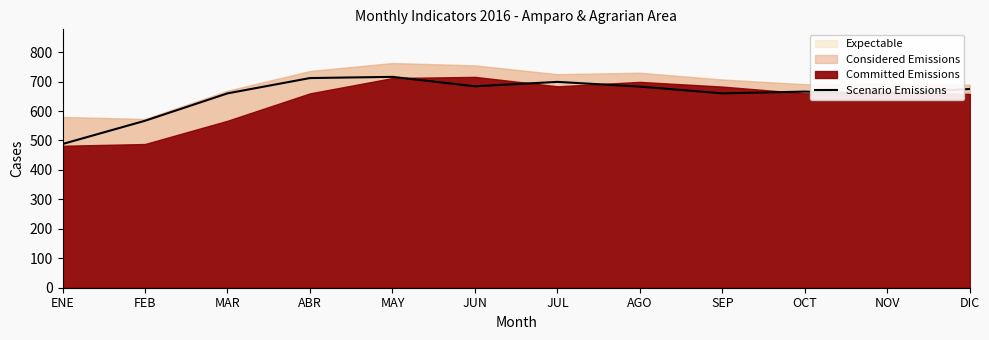

What is the value of the 2nd point from the left?

567